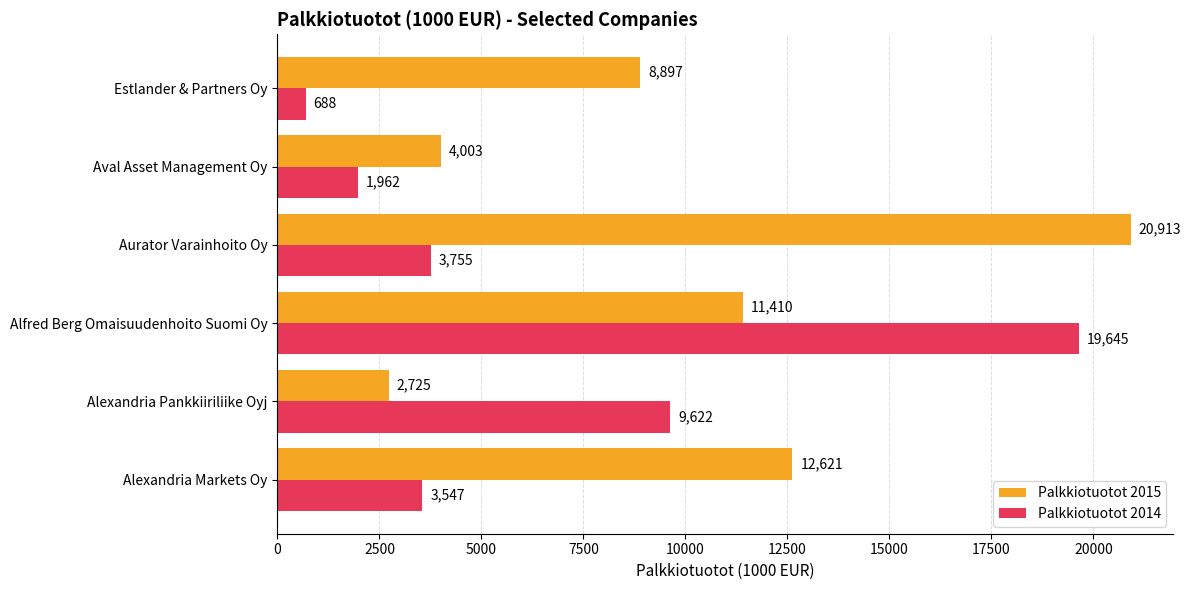

What is the average value of the Palkkiotuotot 2014 series?

6536.4